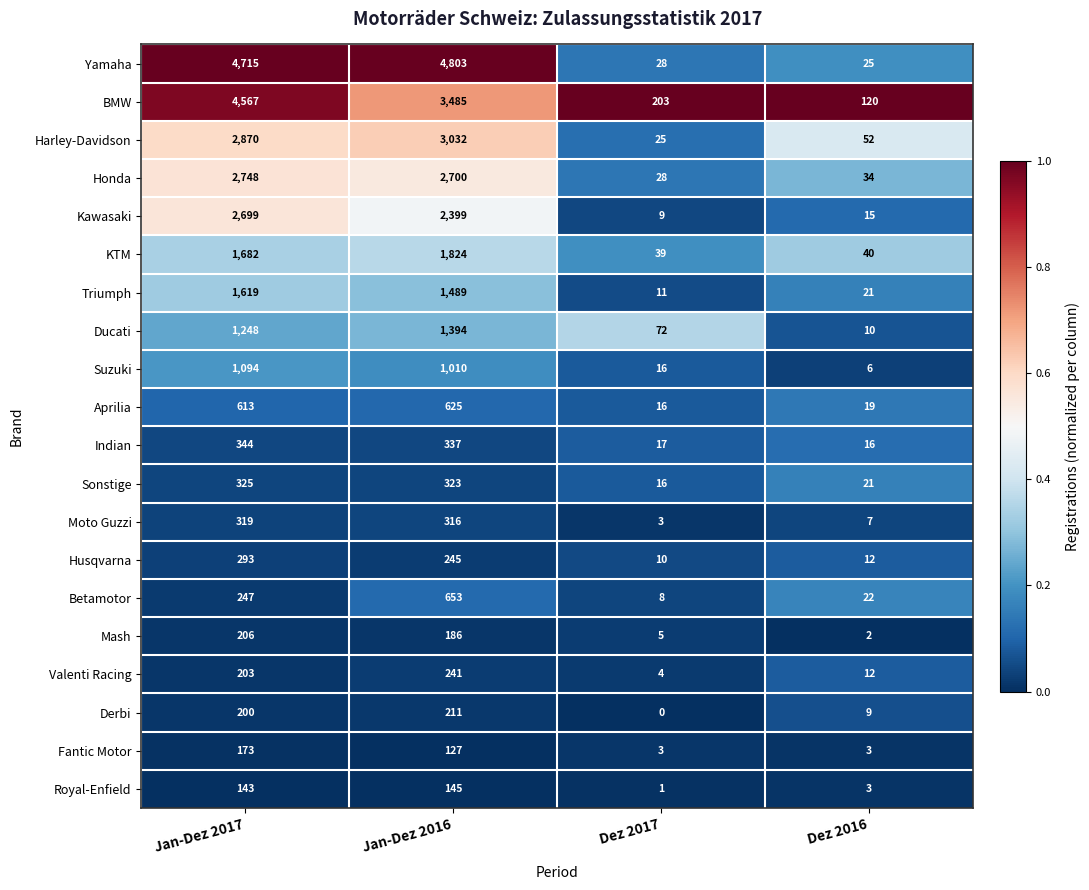

List the series in order of their peak value, lowest first.

Royal-Enfield, Fantic Motor, Mash, Derbi, Valenti Racing, Husqvarna, Moto Guzzi, Sonstige, Indian, Aprilia, Betamotor, Suzuki, Ducati, Triumph, KTM, Kawasaki, Honda, Harley-Davidson, BMW, Yamaha